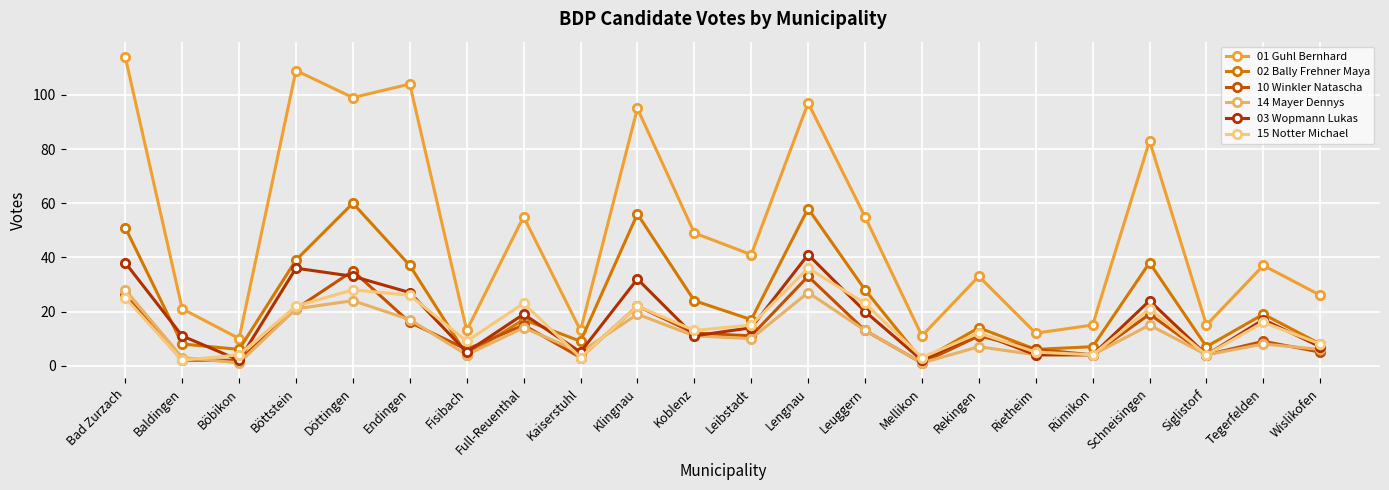

True or false: 10 Winkler Natascha has a value of 6 at Rietheim.

True